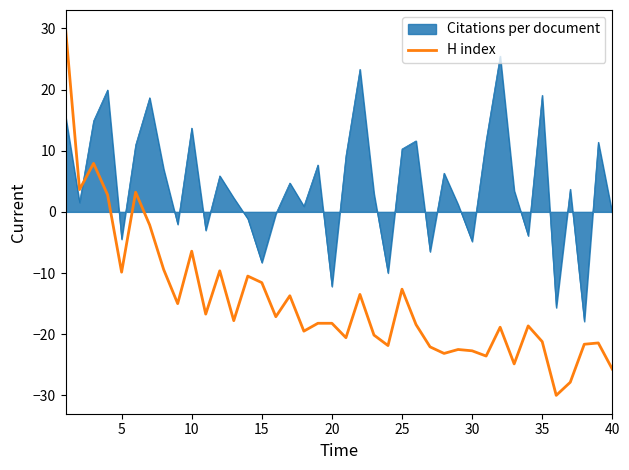

What is the lowest value of the H index series?

-30.0